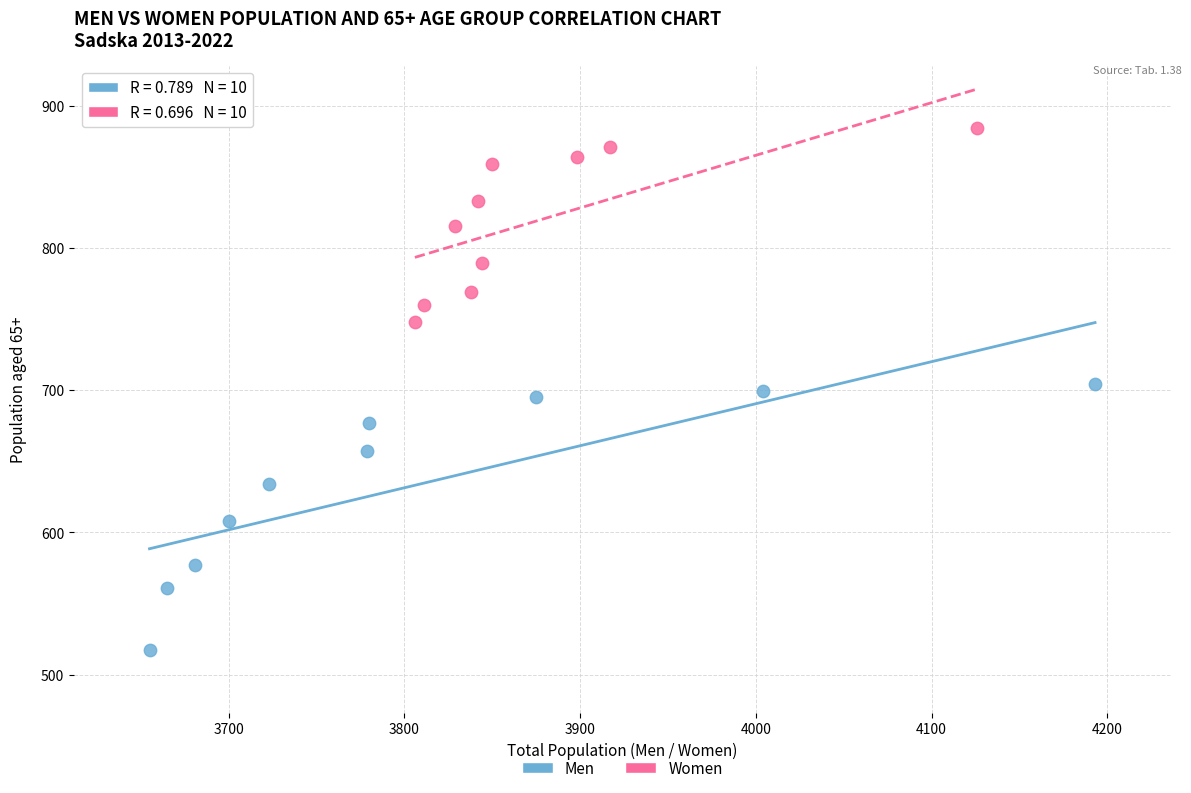

Which series has the largest Y range (max minus min)?

Men